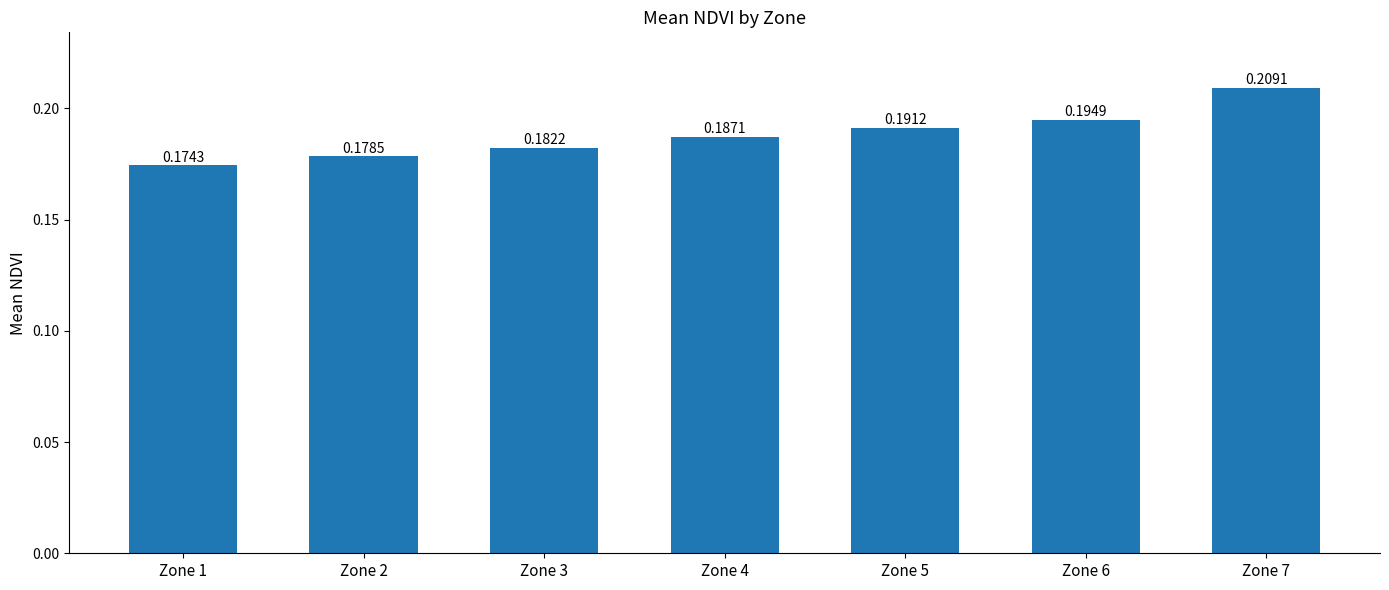

What is the sum of all values?

1.3